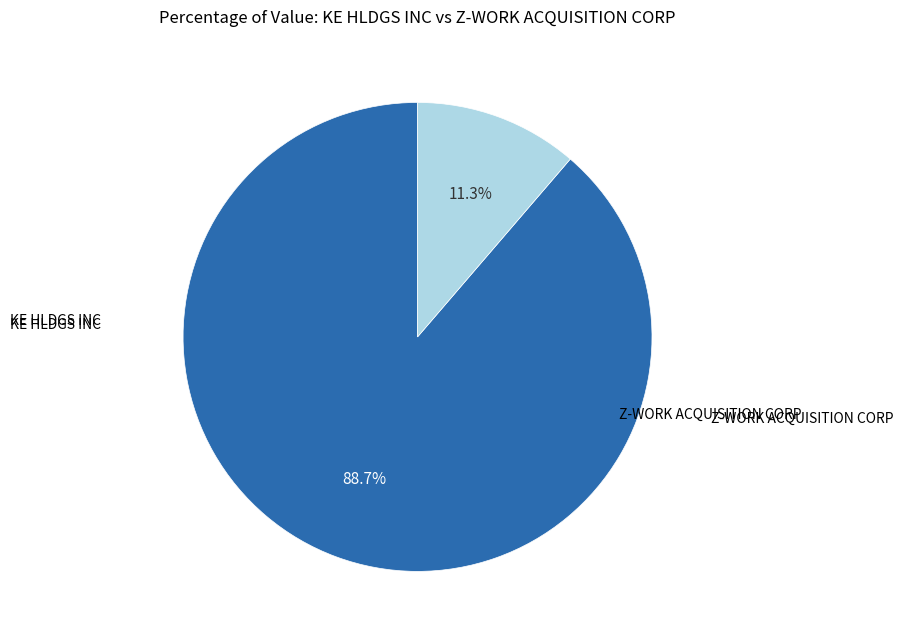

Count the number of slices in the pie.

2